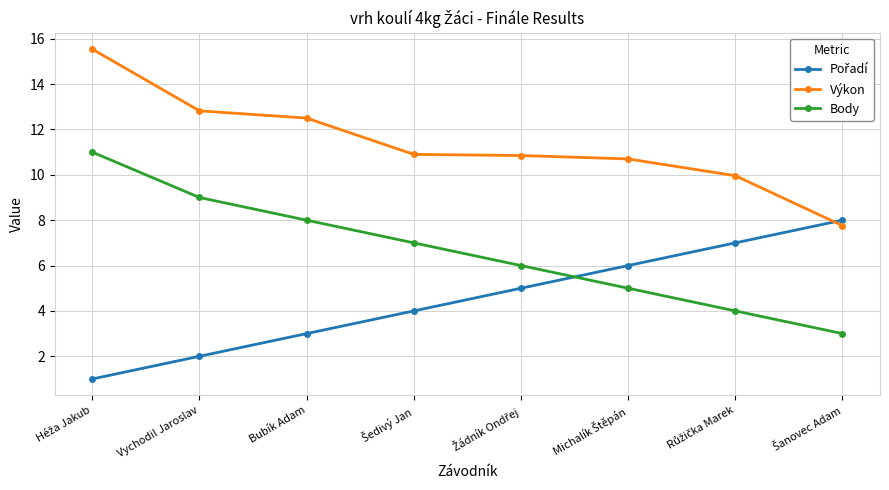

Which series has the largest total across all categories?

Výkon